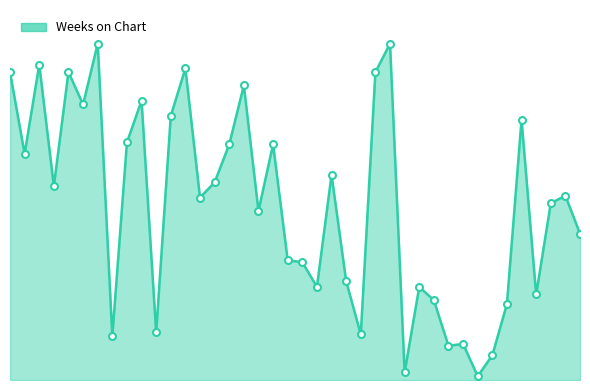

True or false: the data has more than 2 interior local peaks.

True